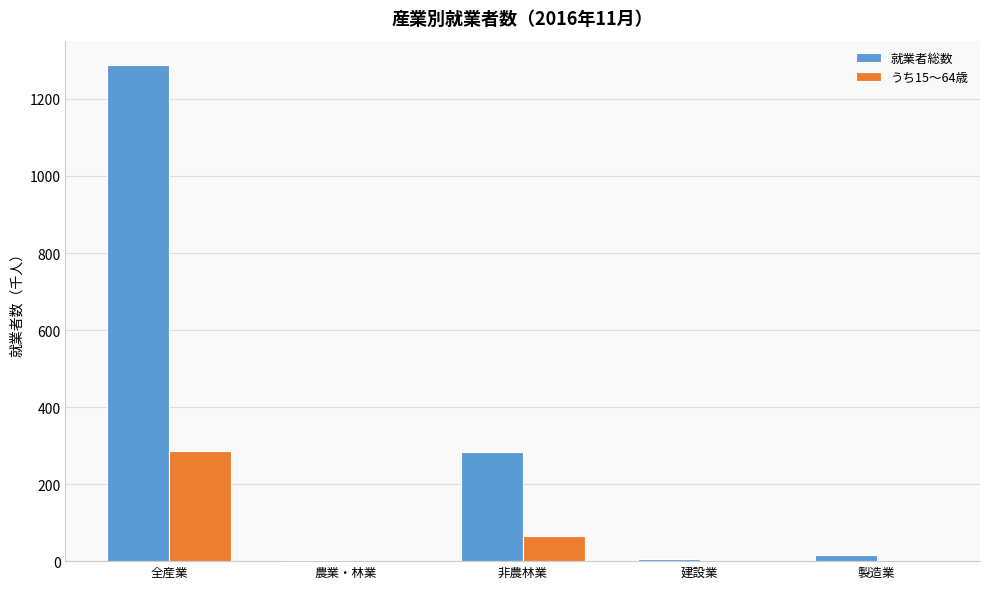

Which series has the widest spread of values?

就業者総数